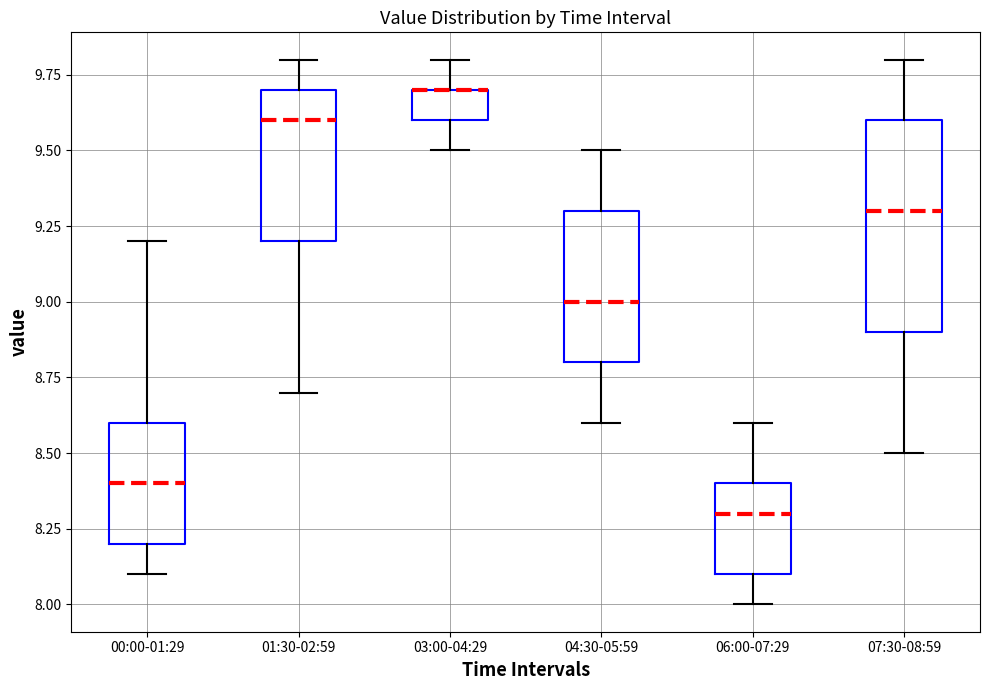

Where does the upper whisker of the box for 01:30-02:59 end on the y-axis? The values are not printed on the chart, so give them approximately, as read against the axis.

9.8